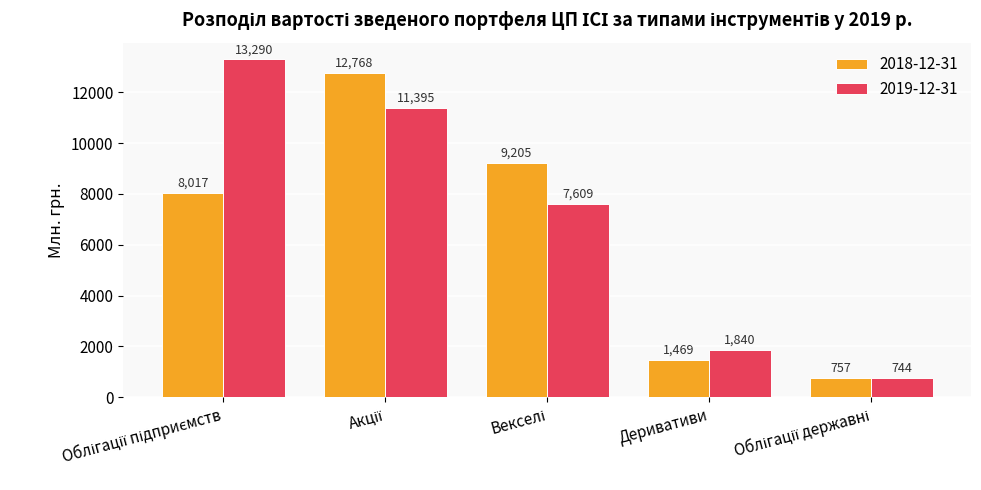

What is the average value of the 2019-12-31 series?

6975.6